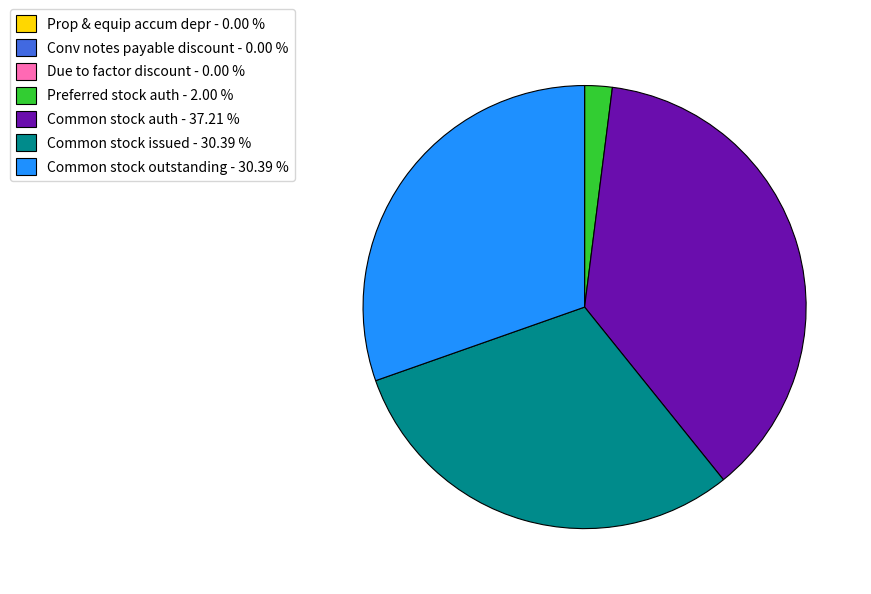

Which category has the biggest portion of the pie?

Common stock auth - 37.21 %